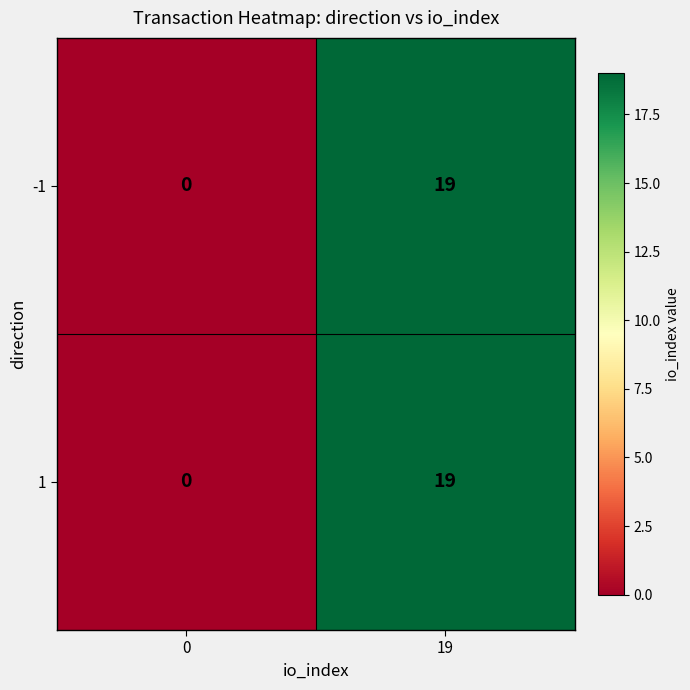

Which category has the highest value in the 1 series?

19